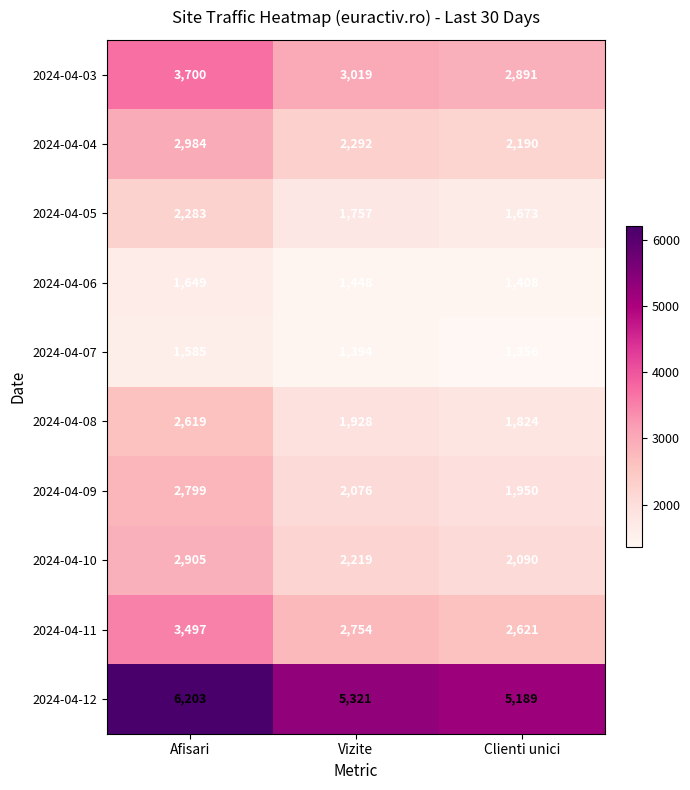

The value of 2024-04-08 at Afisari is 3784. True or false?

False